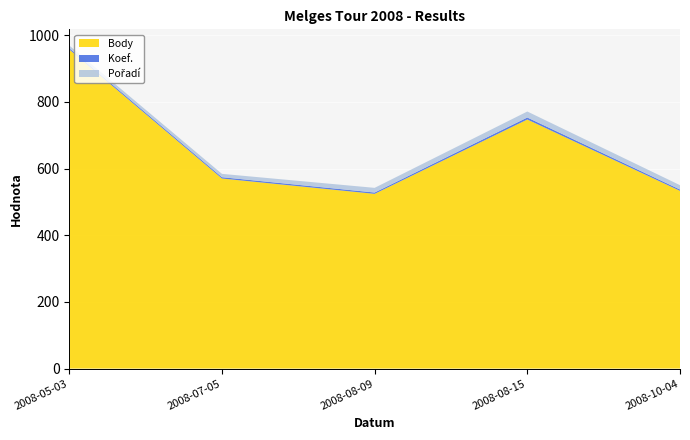

Reading left to right, transcribe all the data shown in this chart.

Pořadí: 2008-05-03=8	2008-07-05=10	2008-08-09=14	2008-08-15=18	2008-10-04=13
Body: 2008-05-03=957	2008-07-05=570	2008-08-09=524	2008-08-15=747	2008-10-04=533
Koef.: 2008-05-03=4	2008-07-05=4	2008-08-09=4	2008-08-15=6	2008-10-04=4